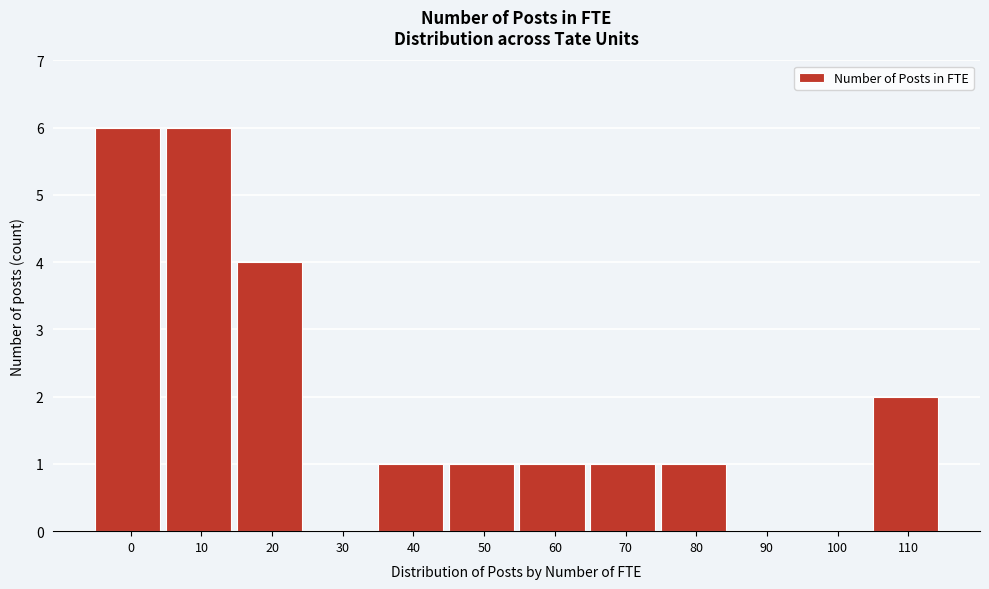

Reading left to right, transcribe all the data shown in this chart.

0=6	10=6	20=4	30=0	40=1	50=1	60=1	70=1	80=1	90=0	100=0	110=2